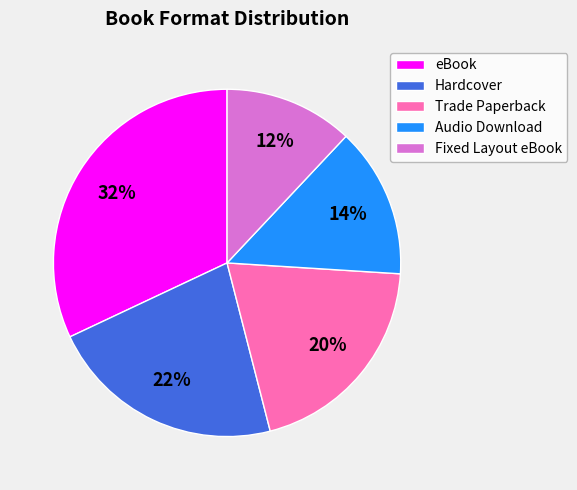

To the nearest percent, what portion does Audio Download represent?

14%